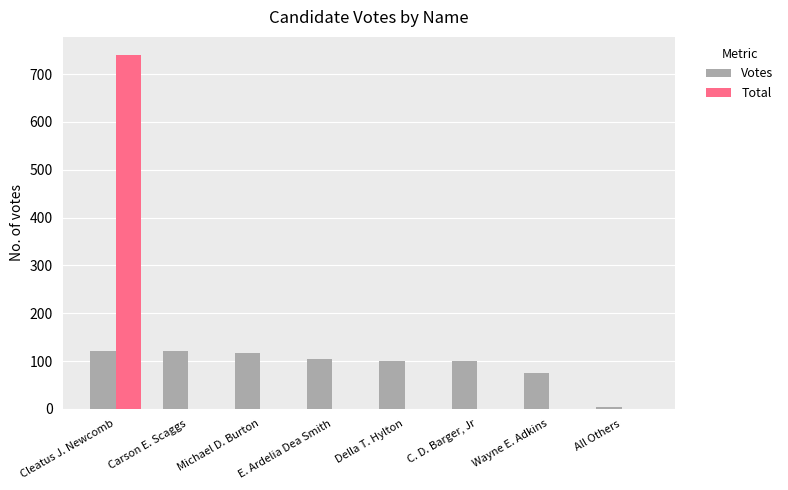

Count the number of categories in the chart.

8